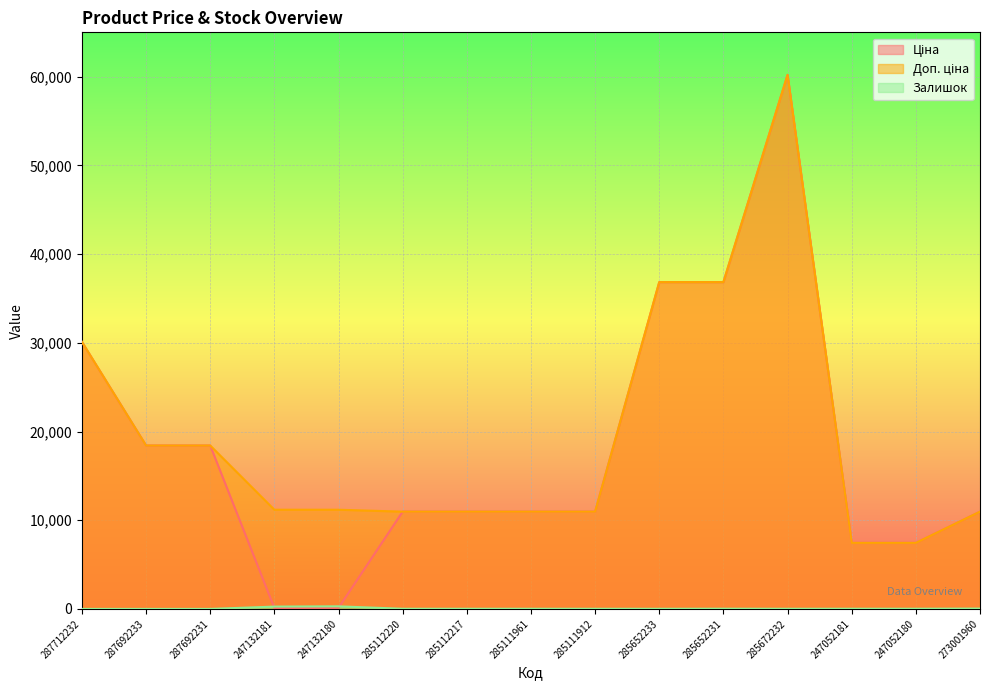

Reading right to left, what are all the values shown in this chart?

Ціна: 10964.4	7444.6	7444.6	60205.6	36841.8	36841.8	10964.4	10964.4	10964.4	10964.4	111.8	111.8	18420.9	18420.9	30102.8
Доп. ціна: 10964.4	7444.6	7444.6	60205.6	36841.8	36841.8	10964.4	10964.4	10964.4	10964.4	11182.0	11182.0	18420.9	18420.9	30102.8
Залишок: 38.0	21.0	20.0	16.0	23.0	14.0	15.0	17.0	17.0	17.0	290.0	260.0	0.0	0.0	0.0